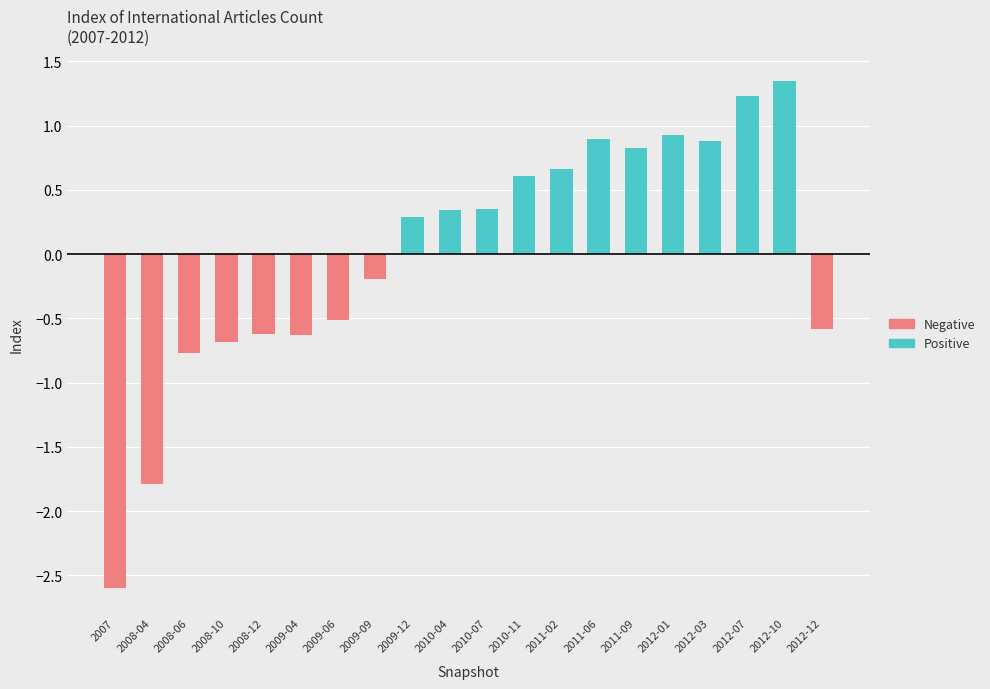

The Negative series shows -0.8 at 2012-12. True or false?

False